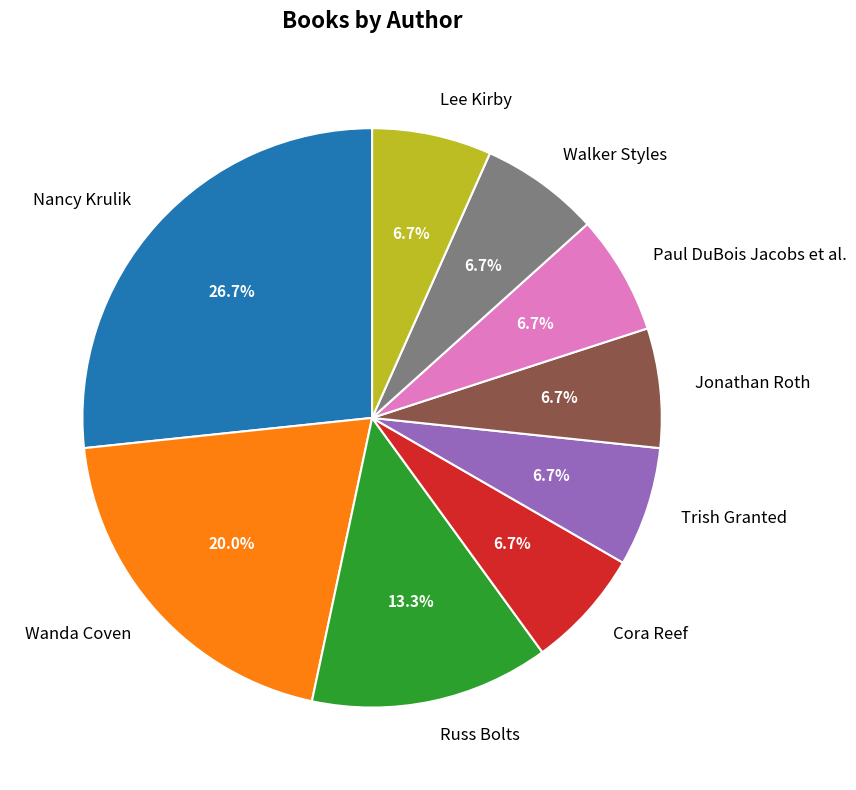

How much of the chart is everything except Jonathan Roth?

93.3%